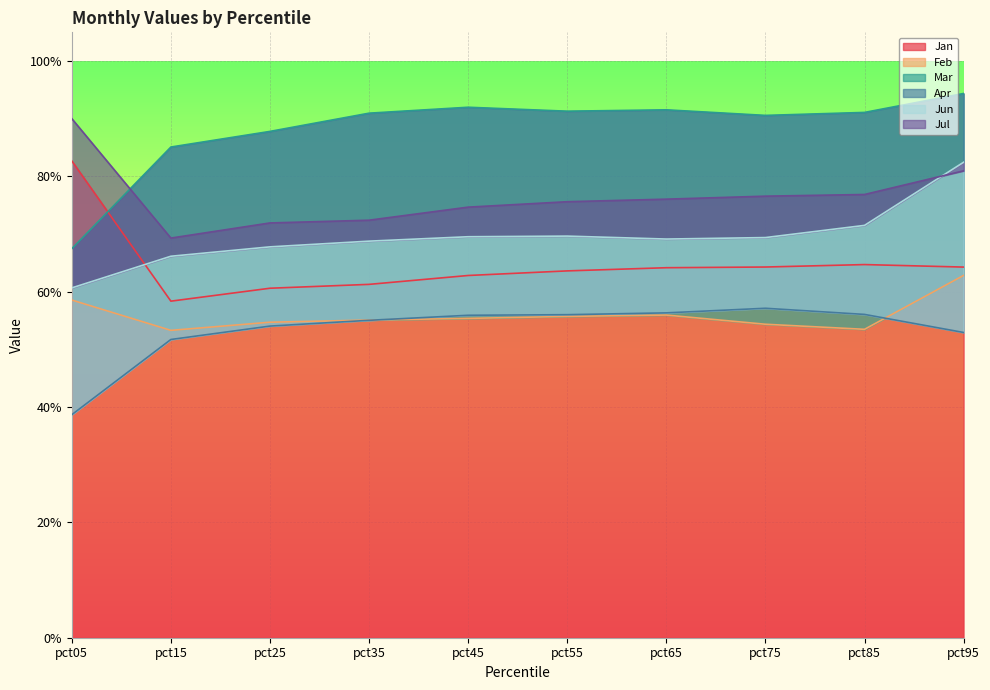

What are all the series names shown in the legend?

Jan, Feb, Mar, Apr, Jun, Jul